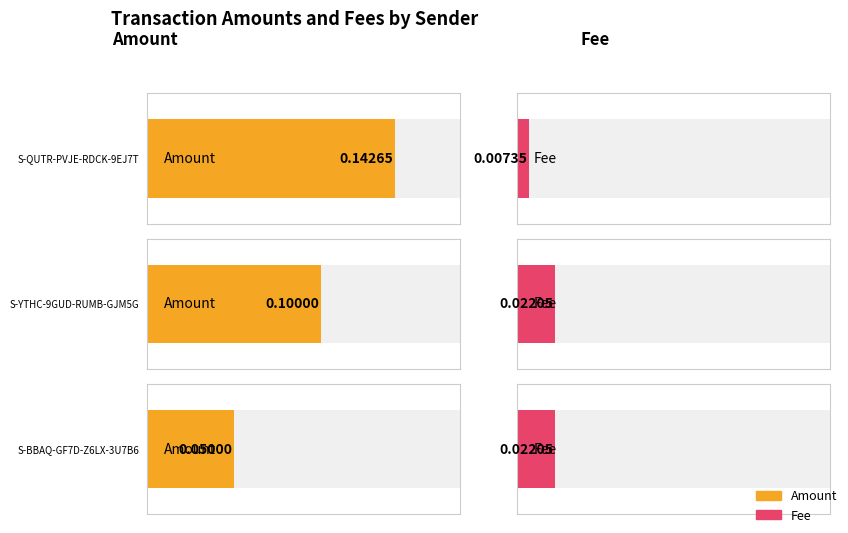

The Fee series shows 0.0 at S-BBAQ-GF7D-Z6LX-3U7B6. True or false?

False